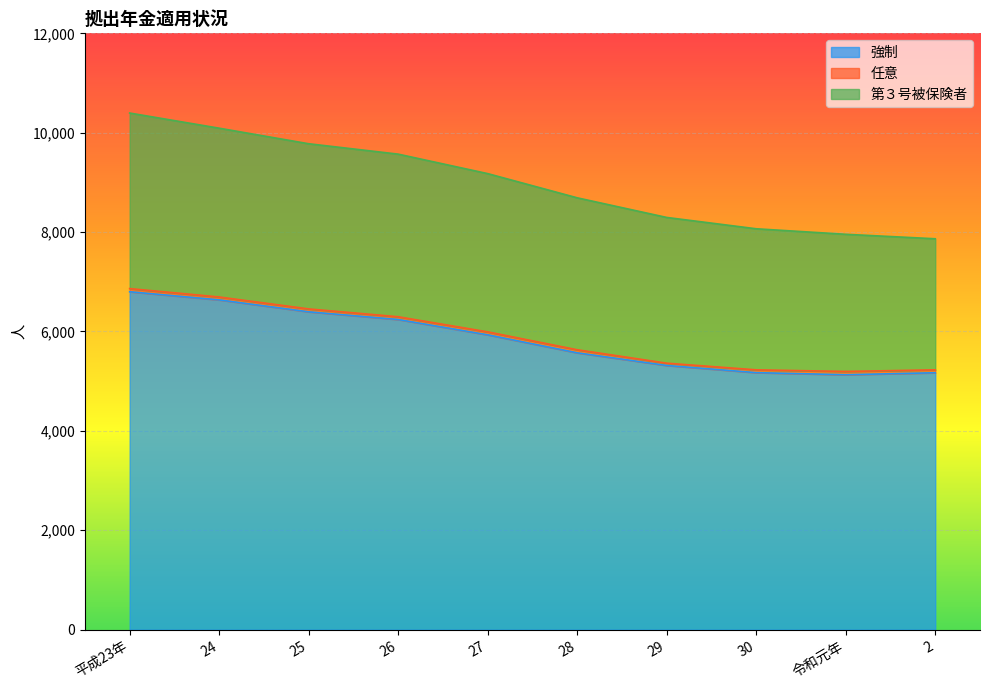

What is the highest value of the 強制 series?

6800